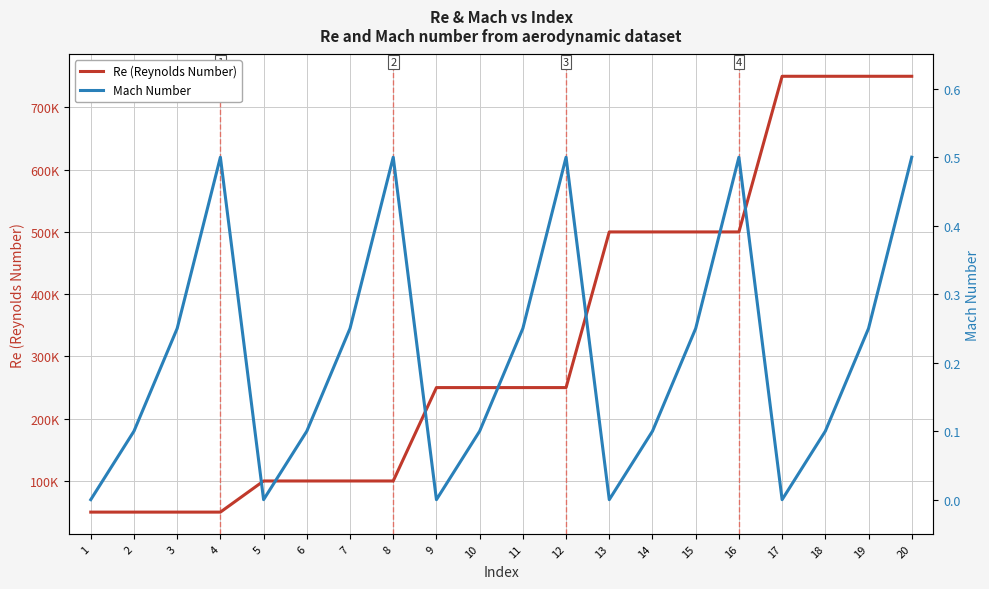

List the series in order of their overall mean, lowest first.

Mach Number, Re (Reynolds Number)